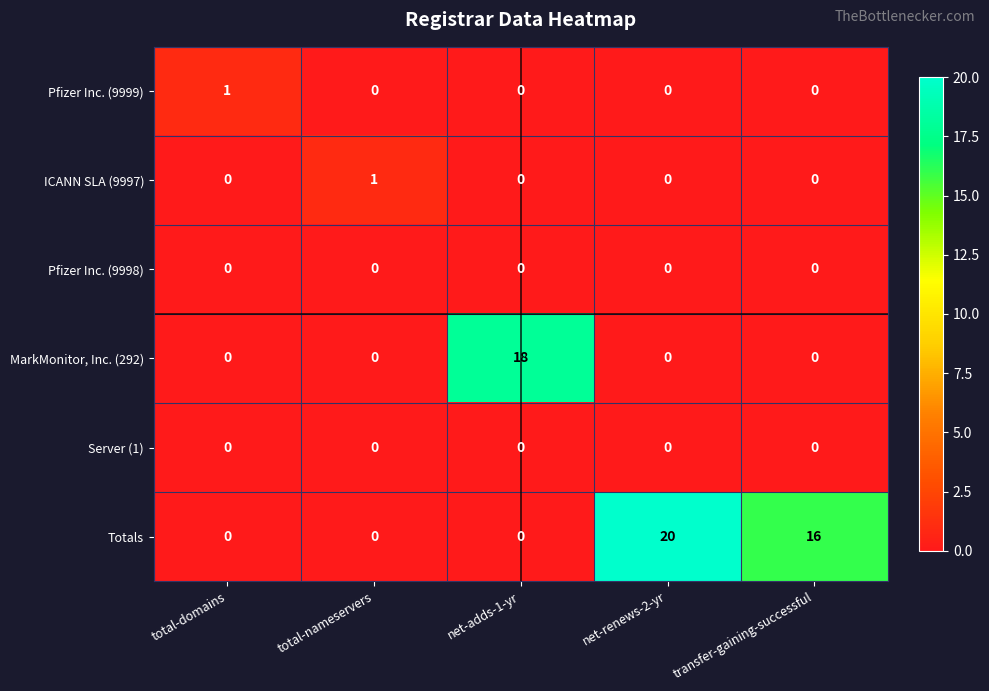

Reading left to right, transcribe all the data shown in this chart.

Pfizer Inc. (9999): total-domains=1	total-nameservers=0	net-adds-1-yr=0	net-renews-2-yr=0	transfer-gaining-successful=0
ICANN SLA (9997): total-domains=0	total-nameservers=1	net-adds-1-yr=0	net-renews-2-yr=0	transfer-gaining-successful=0
Pfizer Inc. (9998): total-domains=0	total-nameservers=0	net-adds-1-yr=0	net-renews-2-yr=0	transfer-gaining-successful=0
MarkMonitor, Inc. (292): total-domains=0	total-nameservers=0	net-adds-1-yr=18	net-renews-2-yr=0	transfer-gaining-successful=0
Server (1): total-domains=0	total-nameservers=0	net-adds-1-yr=0	net-renews-2-yr=0	transfer-gaining-successful=0
Totals: total-domains=0	total-nameservers=0	net-adds-1-yr=0	net-renews-2-yr=20	transfer-gaining-successful=16